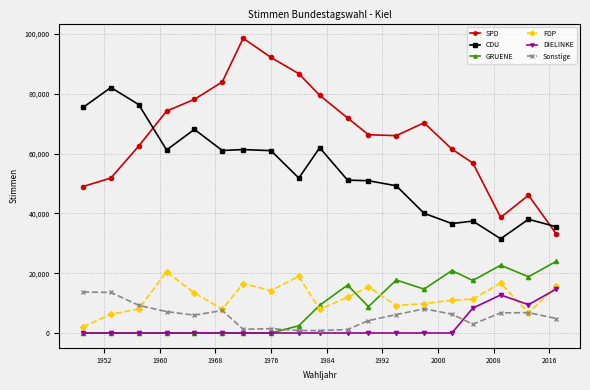

What is the minimum value for SPD?

33090